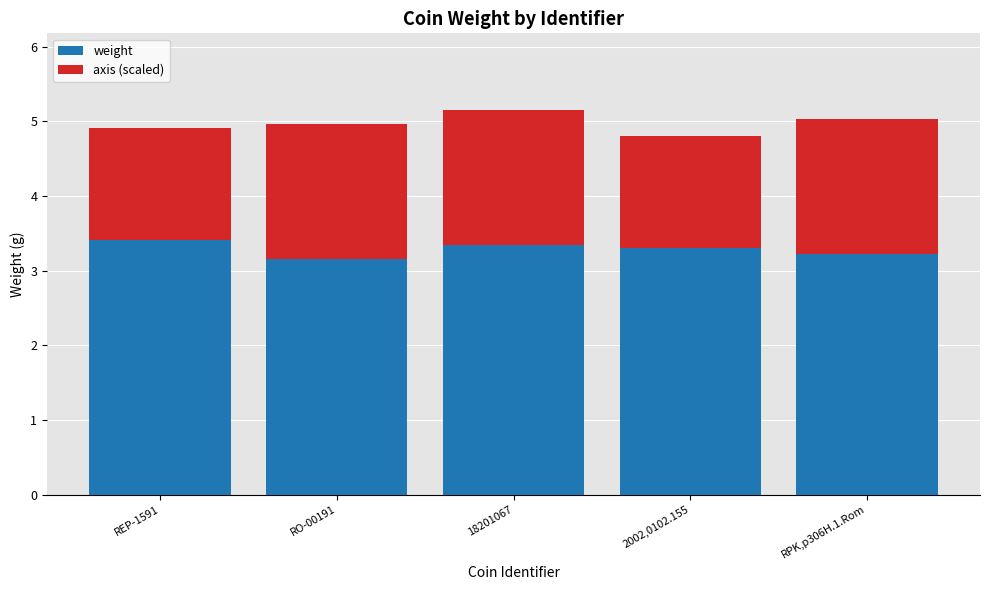

What is the total value across all series at RO-00191?

5.0